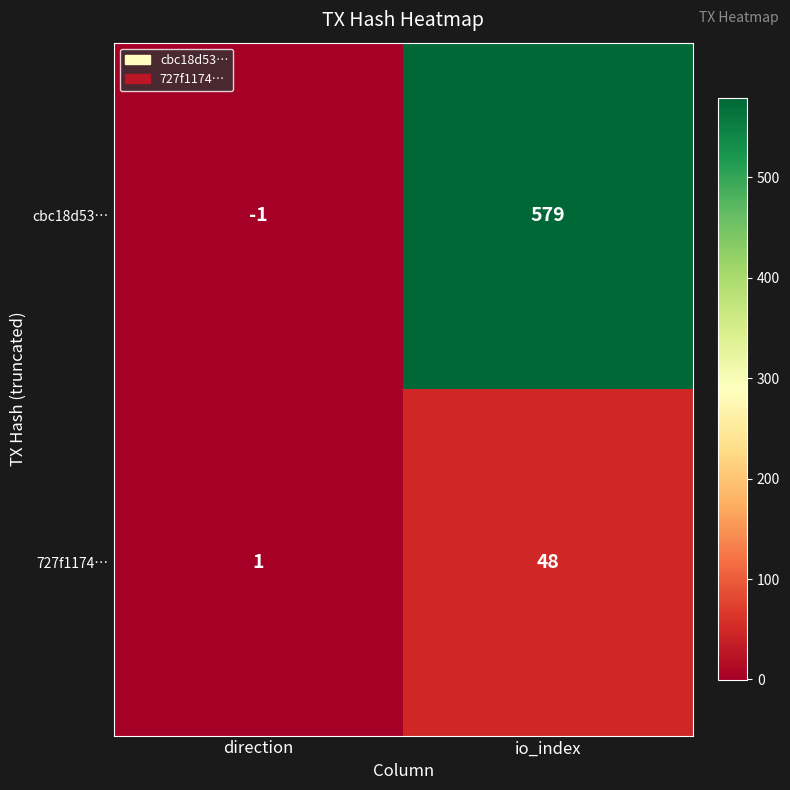

What is the spread (max minus min) of values at direction?

2